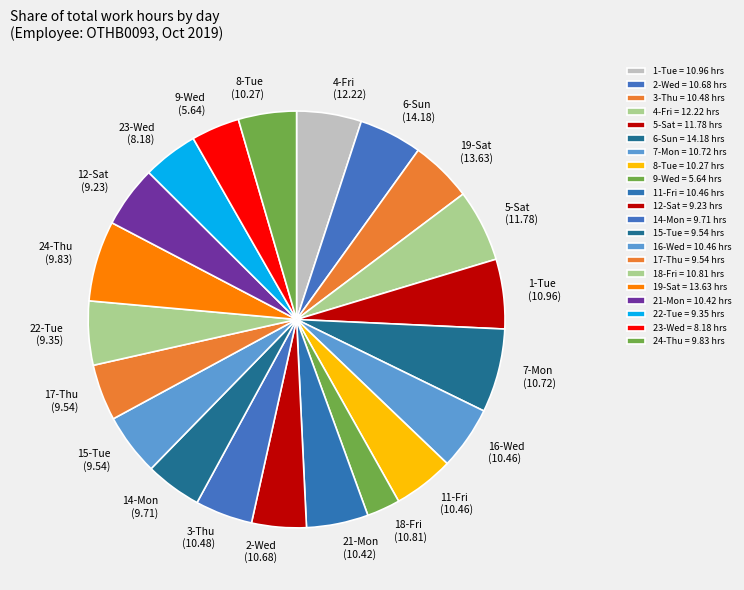

Which has a higher value, 15-Tue or 3-Thu?

3-Thu